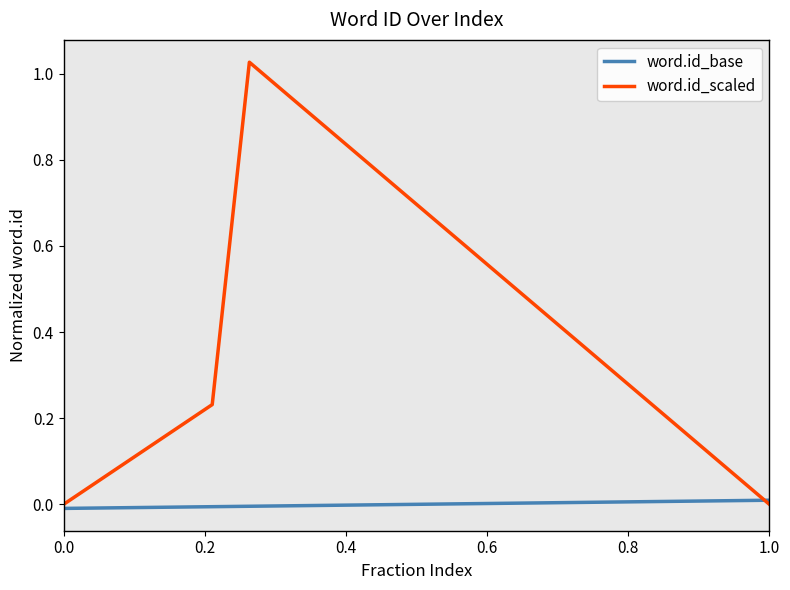

In word.id_scaled, how many points are higher than both neighbors (excluding endpoints)?

1